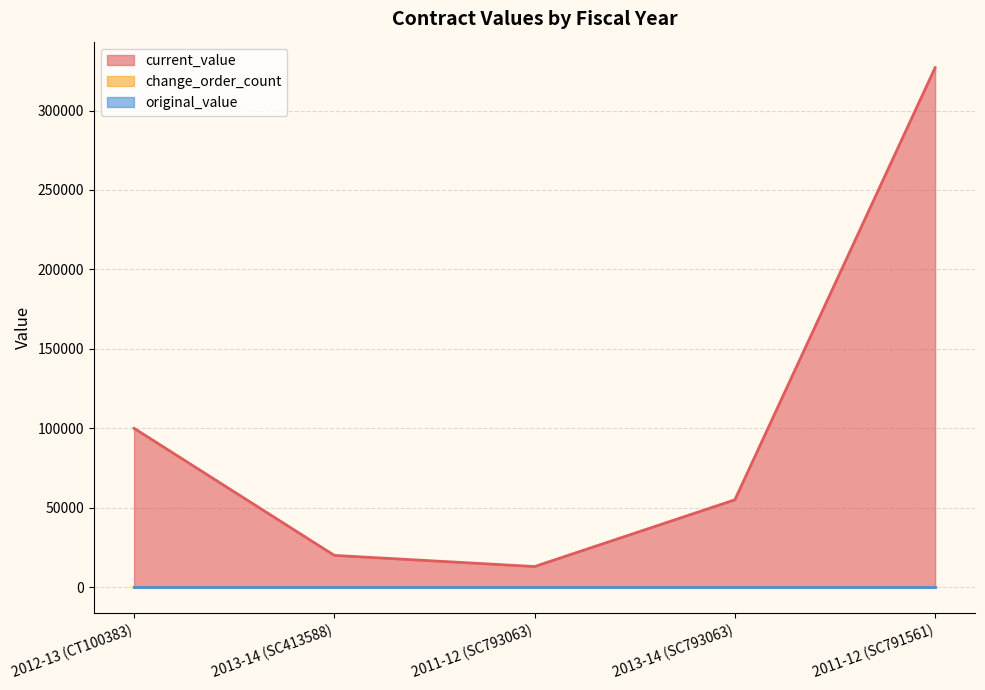

Which label corresponds to the largest value in the chart?

2011-12 (SC791561)